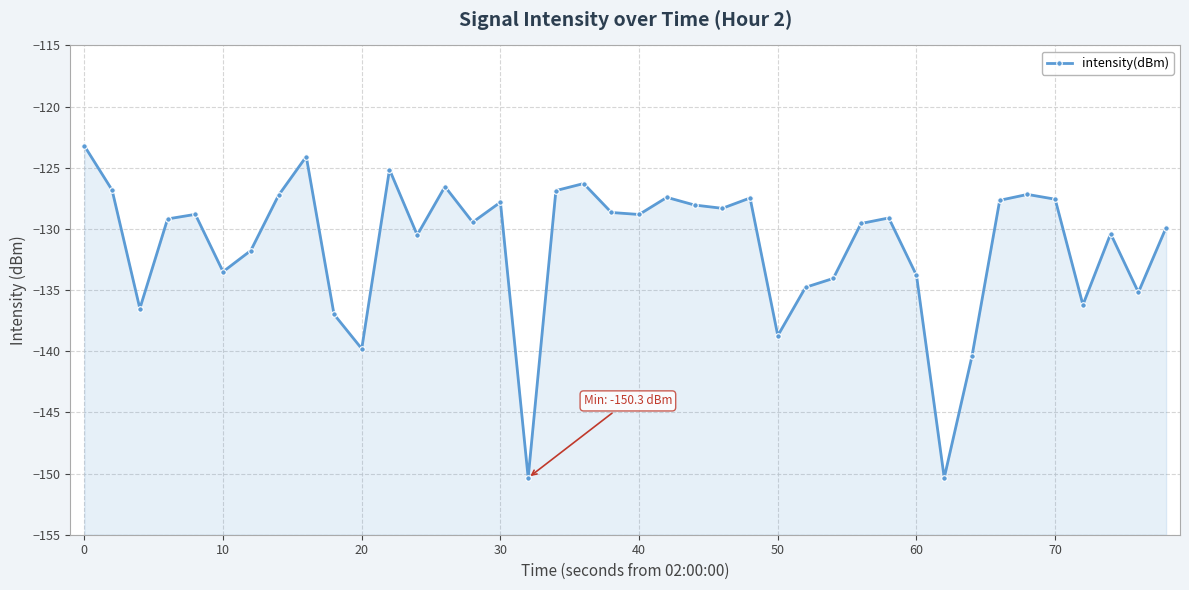

Reading left to right, what are all the values shown in this chart?

-123.2	-126.8	-136.5	-129.2	-128.8	-133.5	-131.8	-127.3	-124.1	-137.0	-139.8	-125.1	-130.5	-126.5	-129.5	-127.8	-150.3	-126.9	-126.3	-128.7	-128.8	-127.4	-128.0	-128.3	-127.5	-138.7	-134.8	-134.0	-129.6	-129.1	-133.8	-150.3	-140.4	-127.7	-127.2	-127.6	-136.2	-130.4	-135.2	-129.9